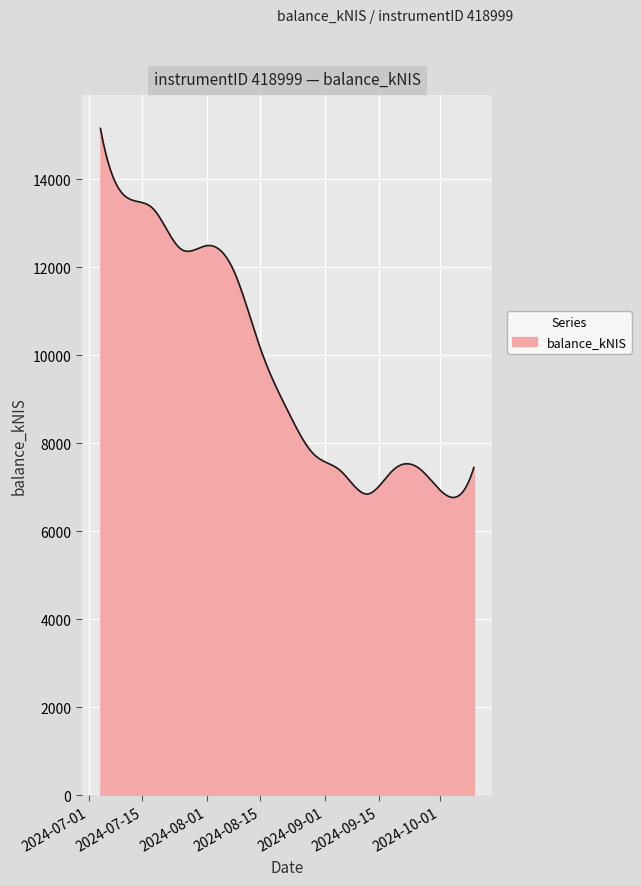

What is the greatest value displayed?

15153.4